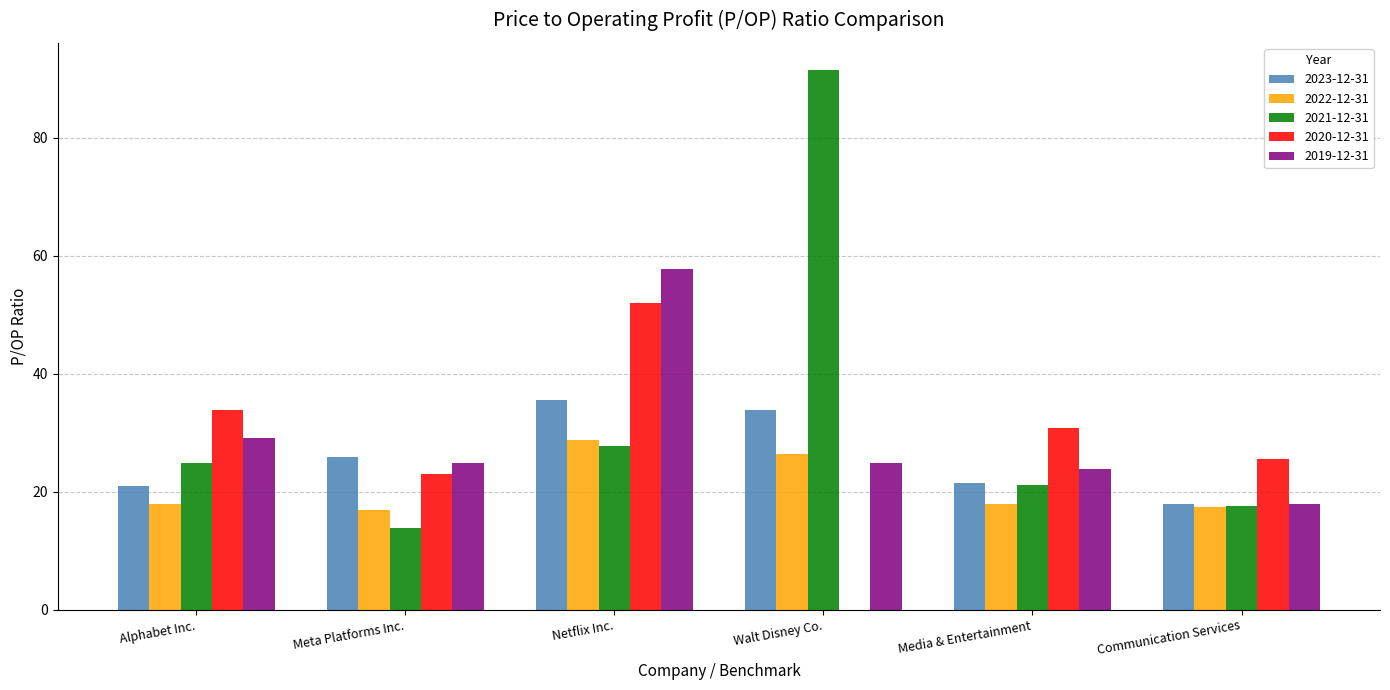

What is the sum of all 2019-12-31 values?

178.3